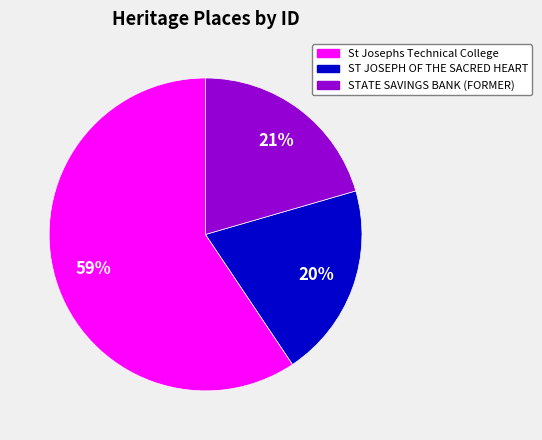

How many slices are in this pie chart?

3